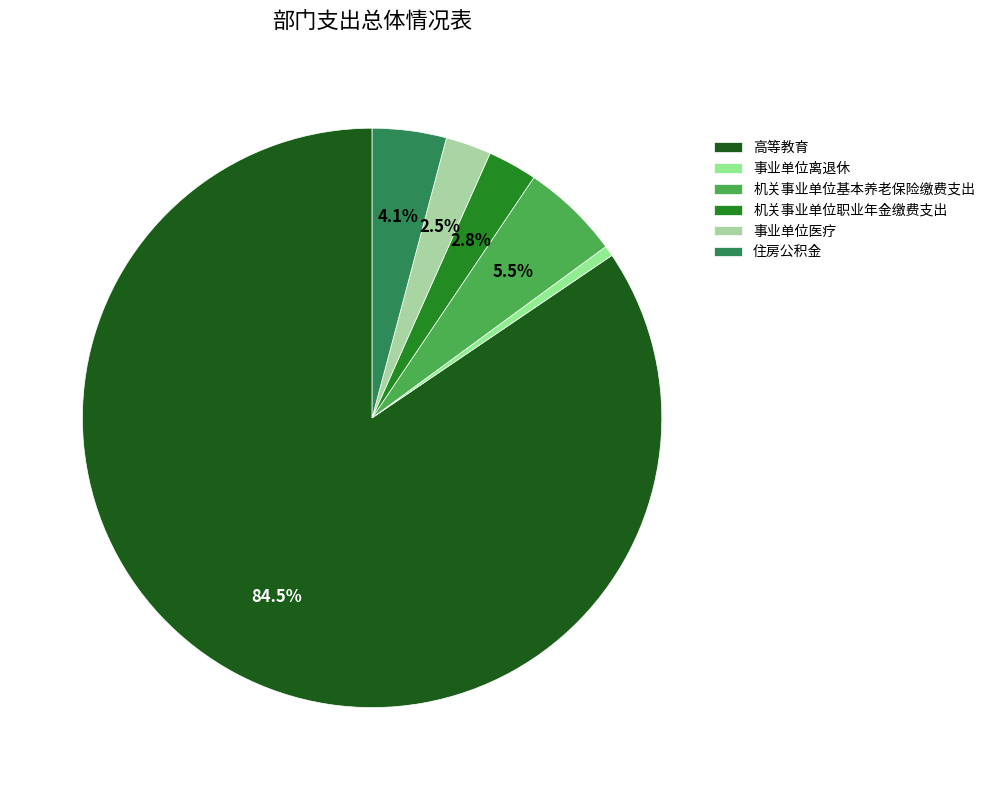

Which category has the smallest portion of the pie?

事业单位离退休